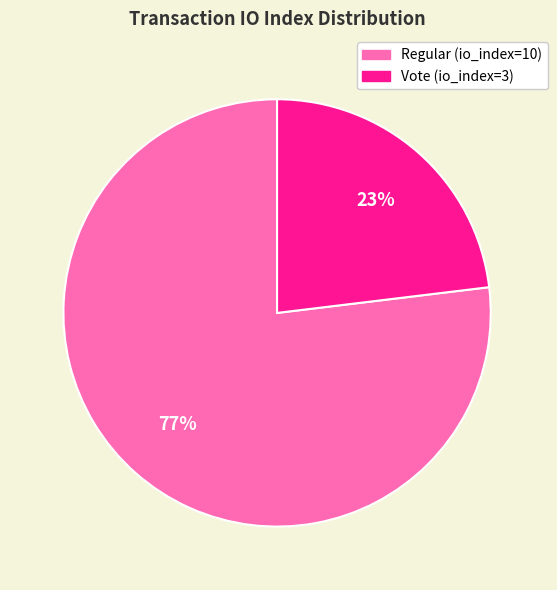

Is the sum of Regular (io_index=10) and Vote (io_index=3) greater than half?

Yes